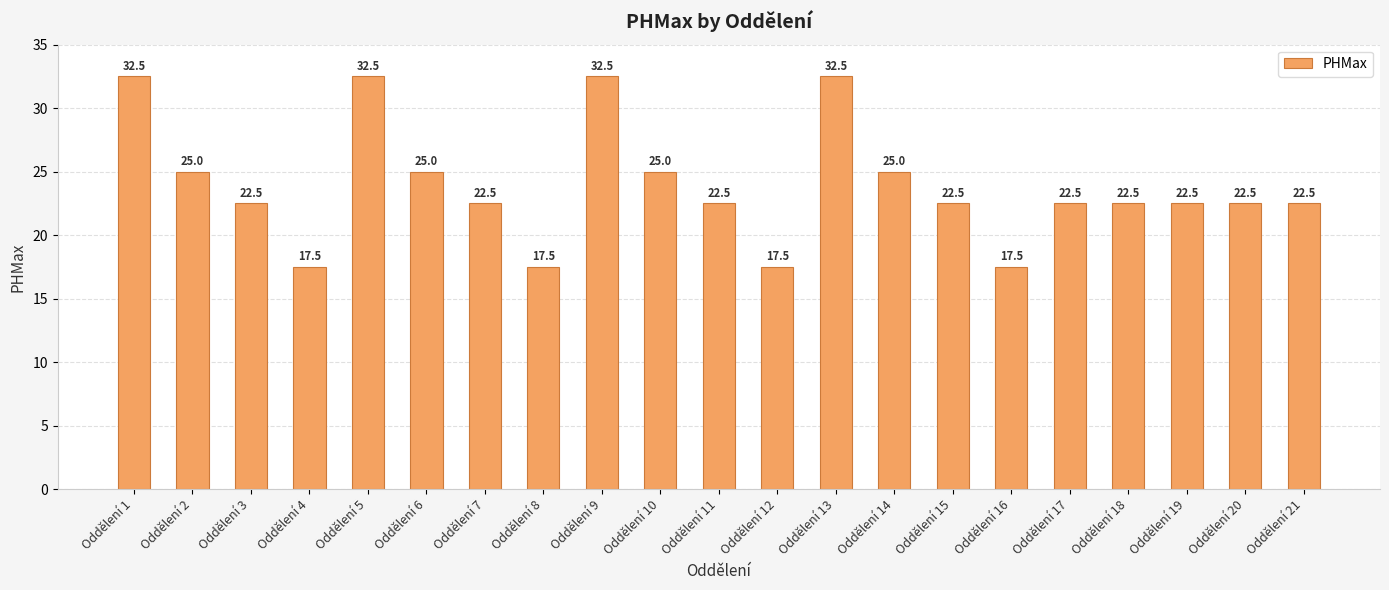

True or false: the data shows 52.8 at Oddělení 5.

False